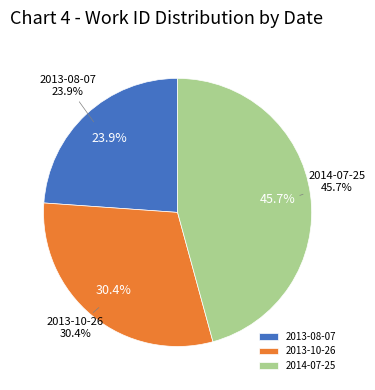

How many segments does this pie chart have?

3